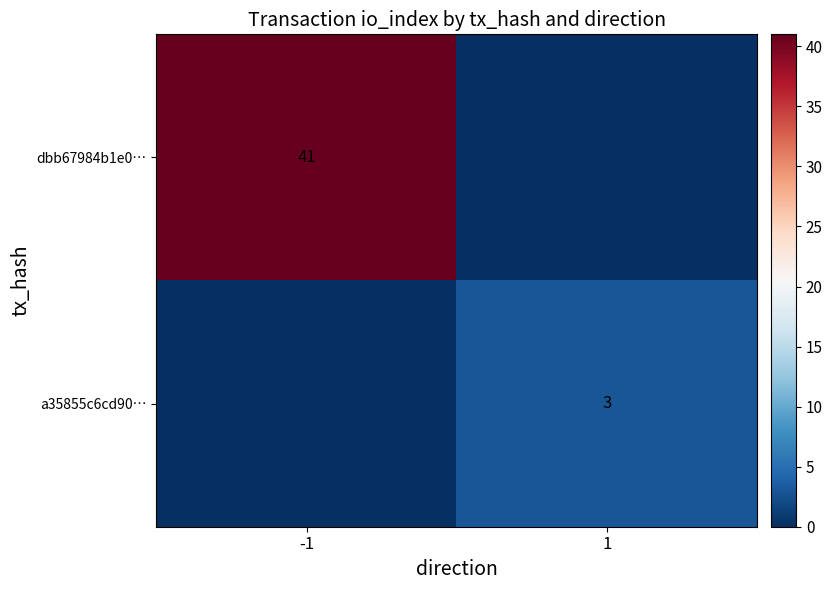

What is the spread (max minus min) of values at 1?

3